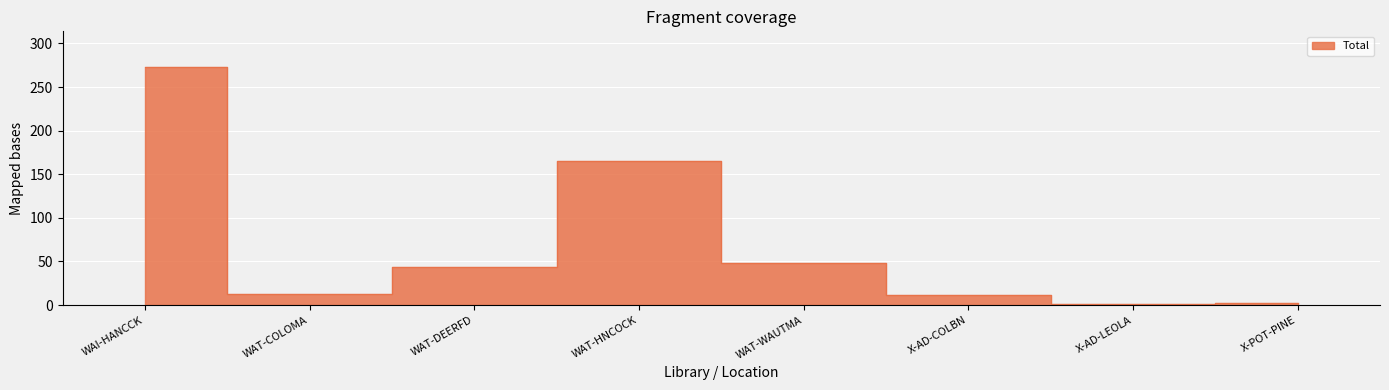

What position from the right is X-POT-PINE?

1